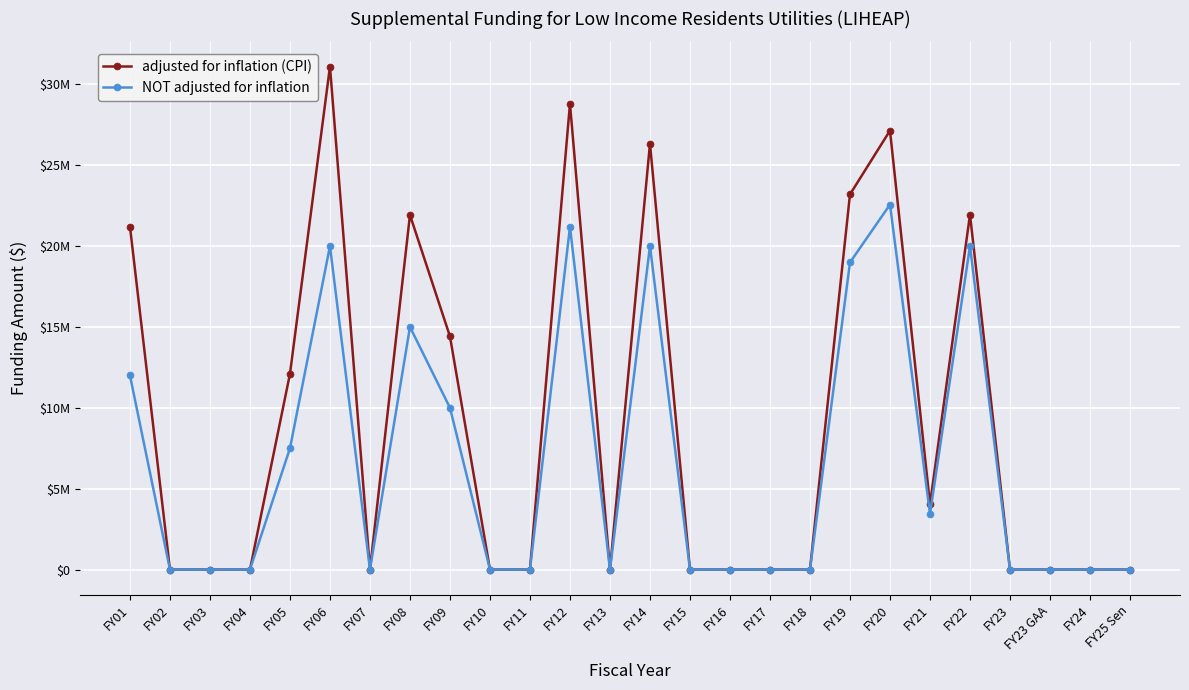

What are all the series names shown in the legend?

adjusted for inflation (CPI), NOT adjusted for inflation